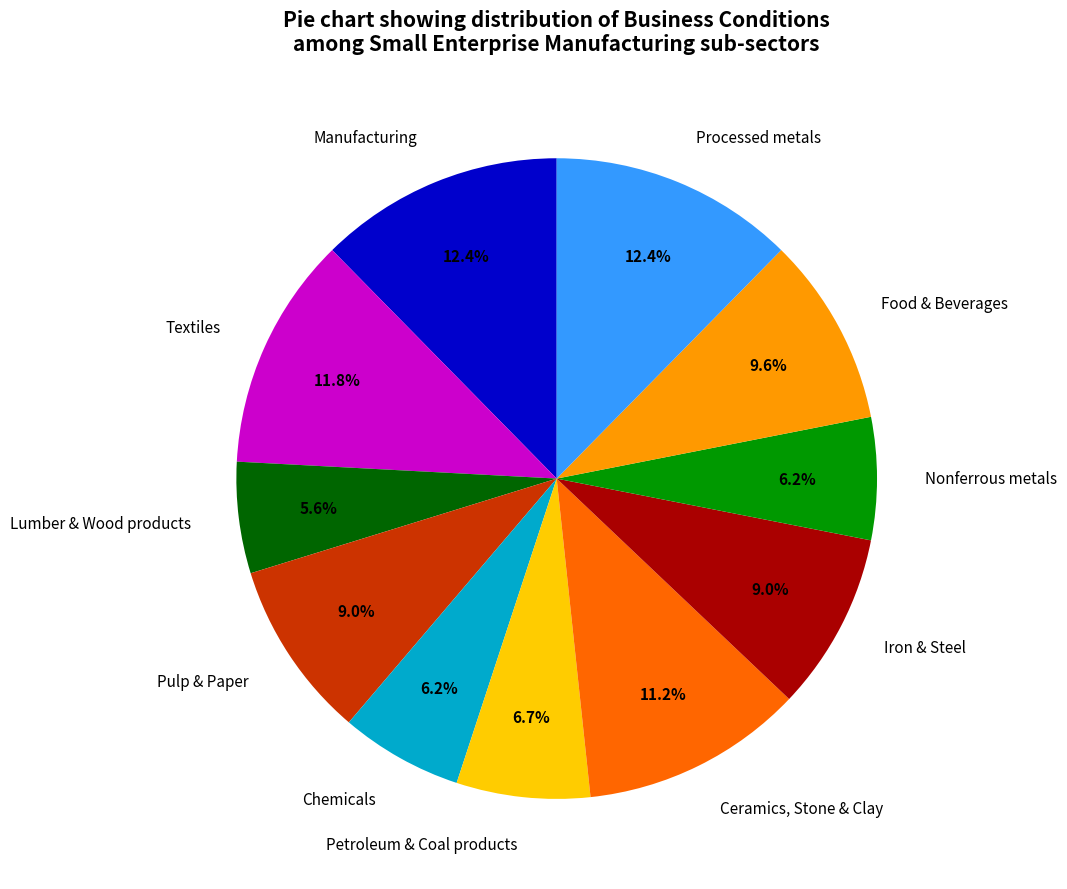

What percentage is the Petroleum & Coal products slice, to the nearest percent?

7%